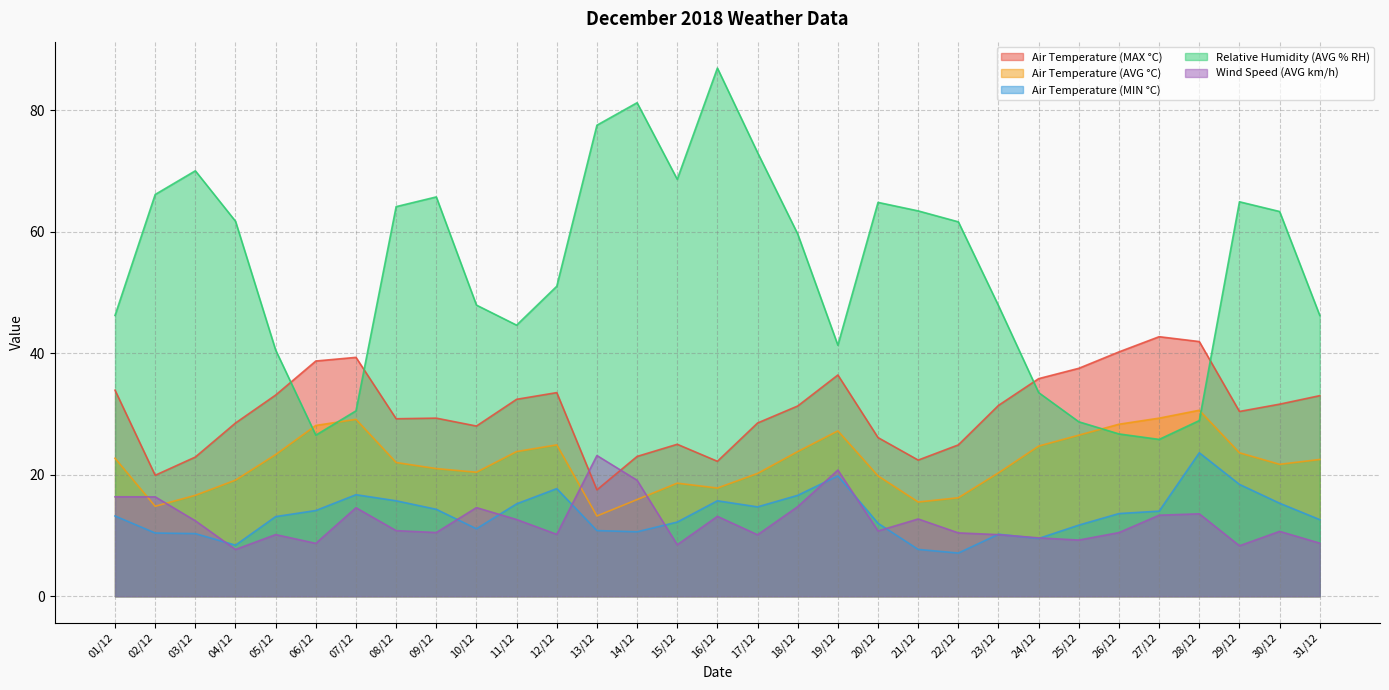

What is the highest value of the Relative Humidity (AVG % RH) series?

86.9